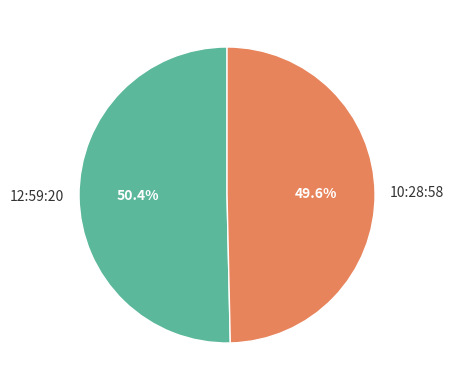

Which category has the smallest portion of the pie?

10:28:58